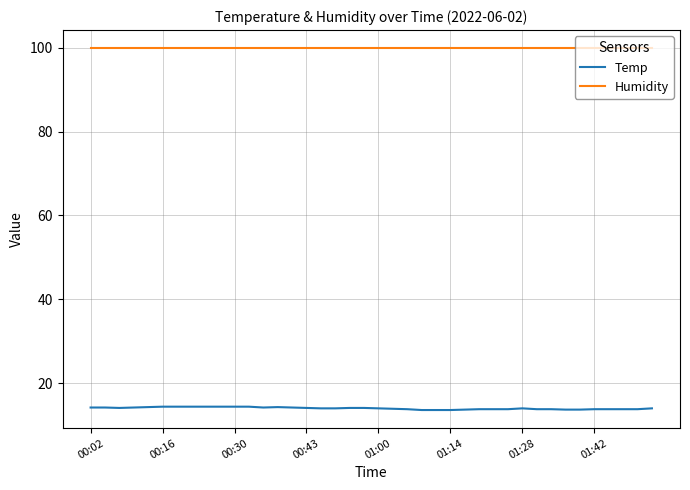

Which series has the largest range (max minus min)?

Temp